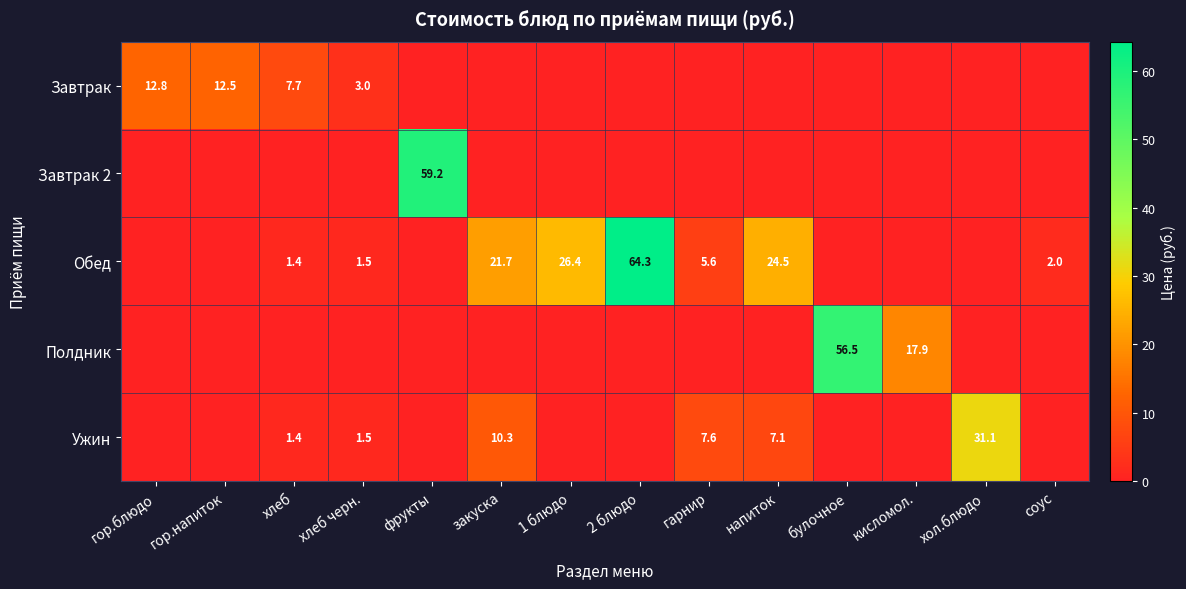

The Полдник series shows 3.8 at кисломол.. True or false?

False